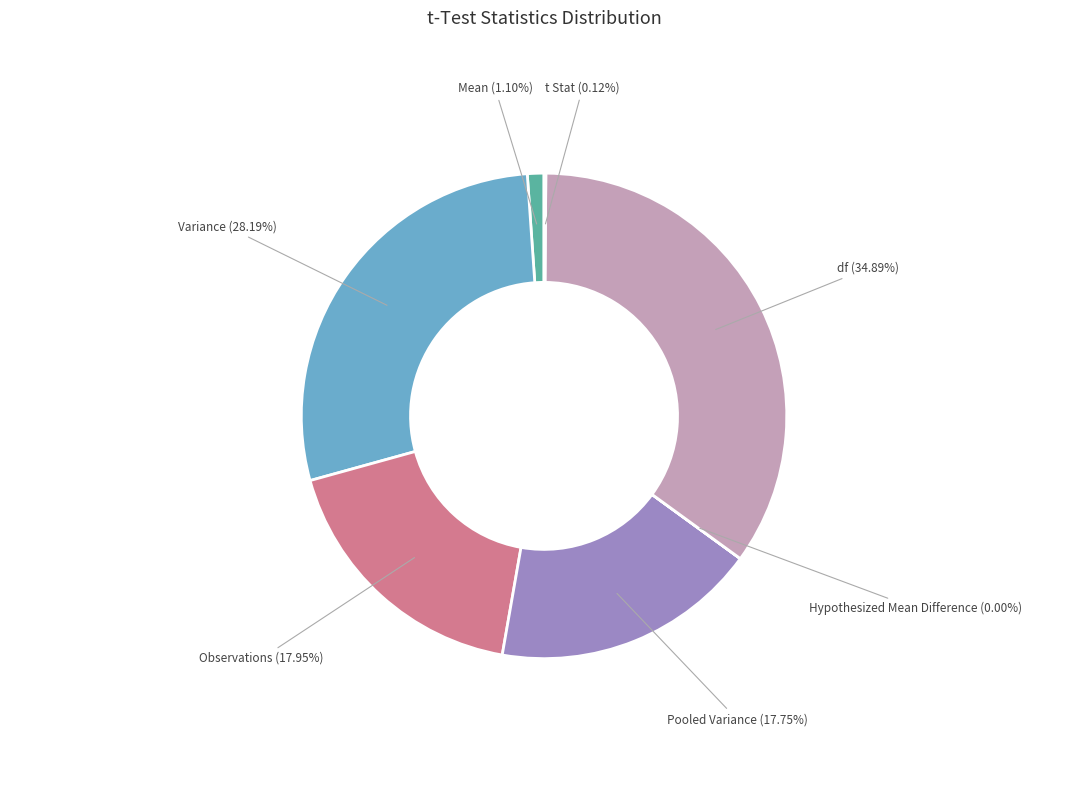

To the nearest percent, what percentage of the pie is df?

35%